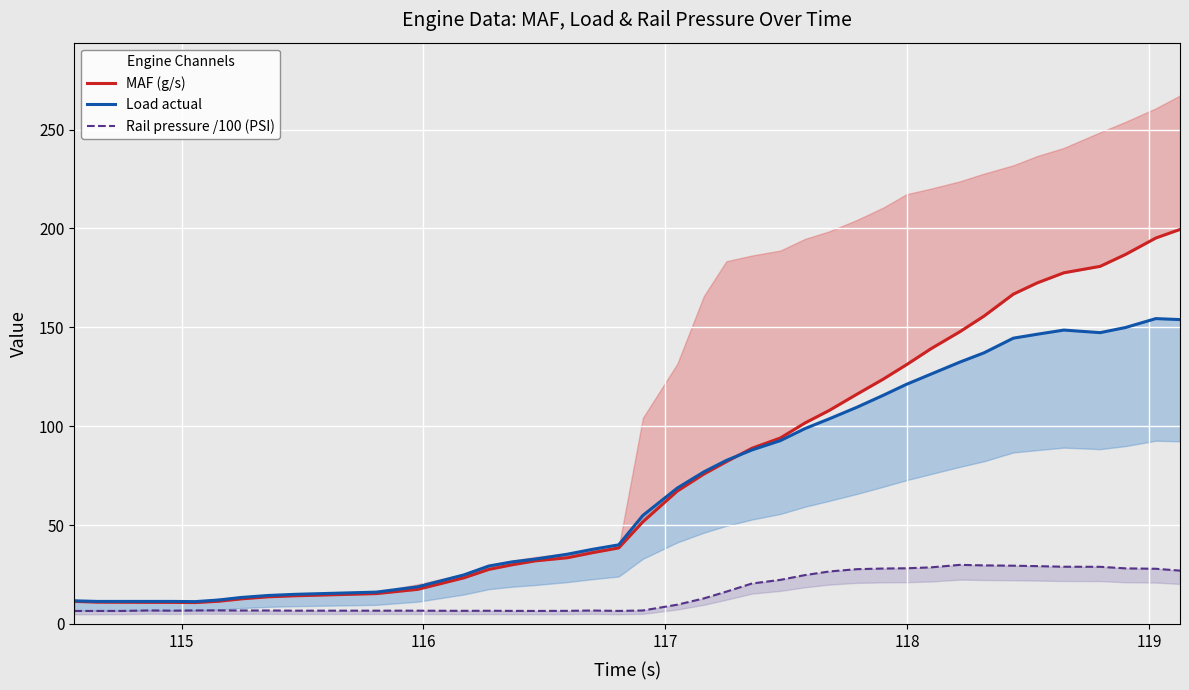

True or false: MAF (g/s) has a value of 3.5 at 115.

False